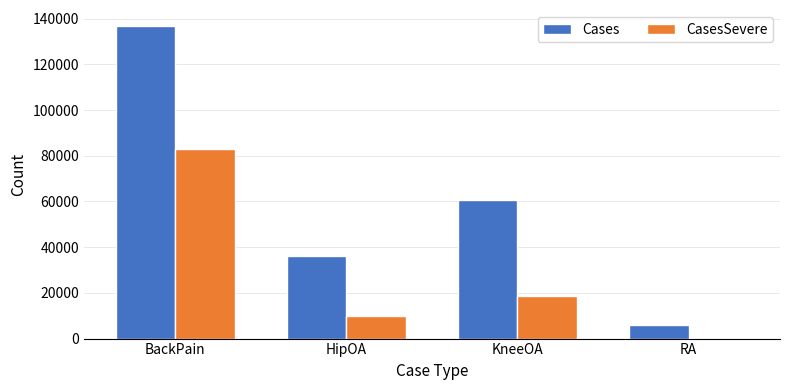

Which series changed the most between BackPain and KneeOA?

Cases